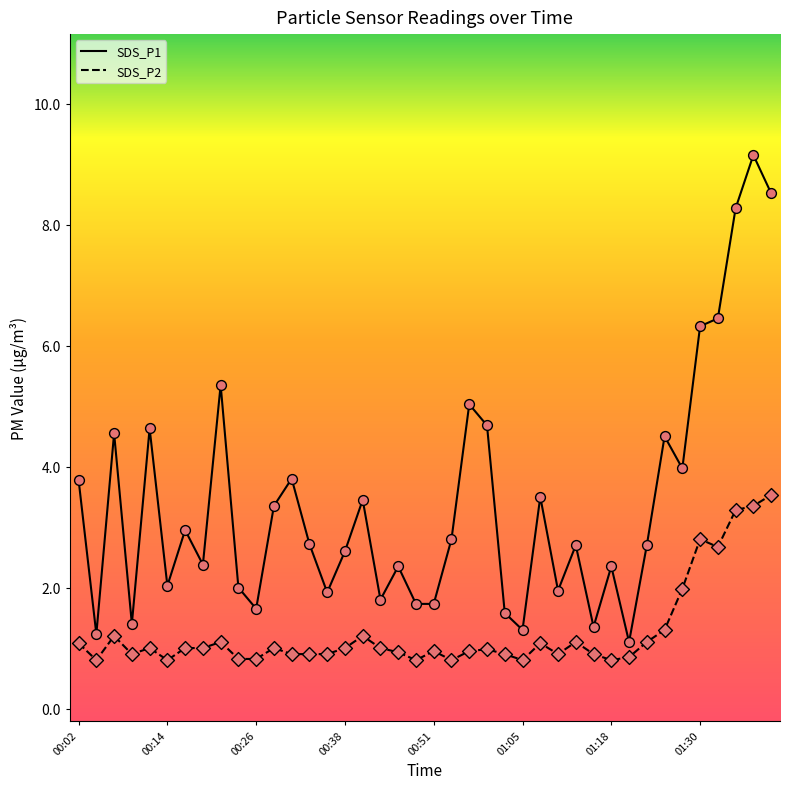

Which series has the largest total across all categories?

SDS_P1